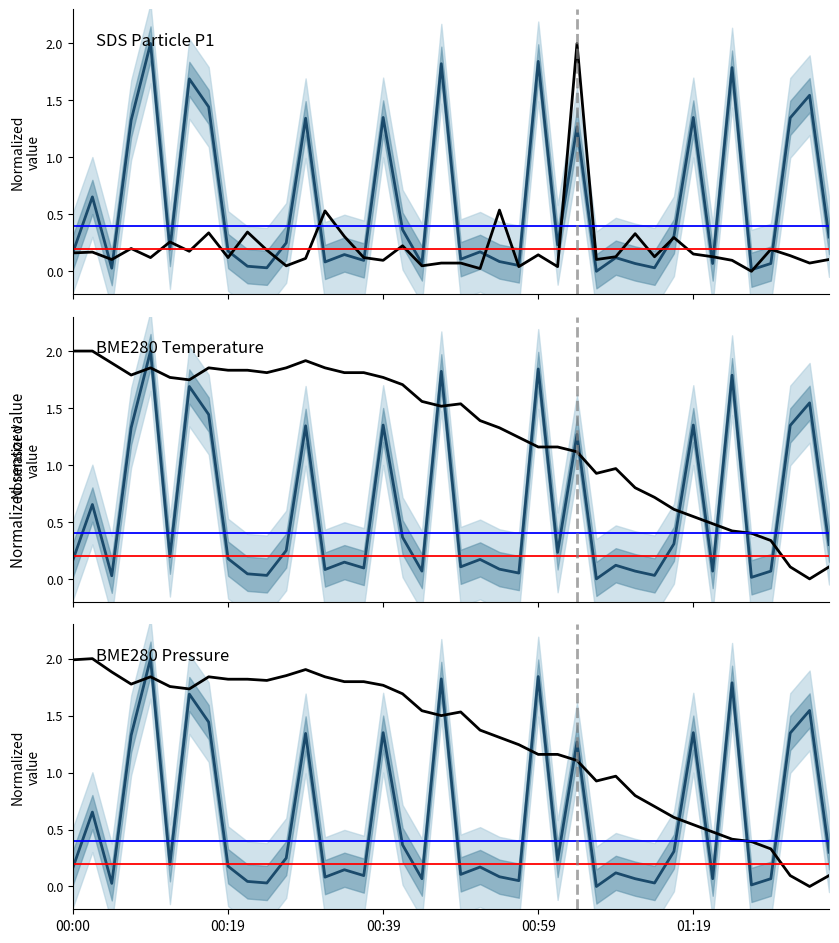

What is the average value of the BME280_temperature series?

1.3